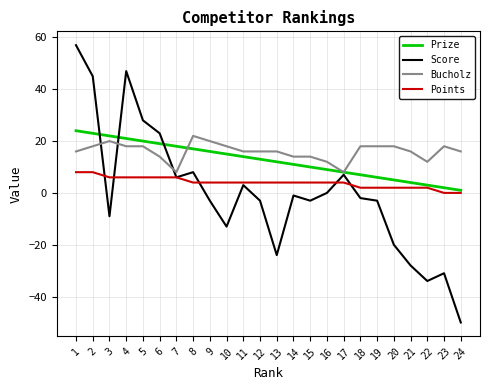

What is the spread (max minus min) of values at 1?

49